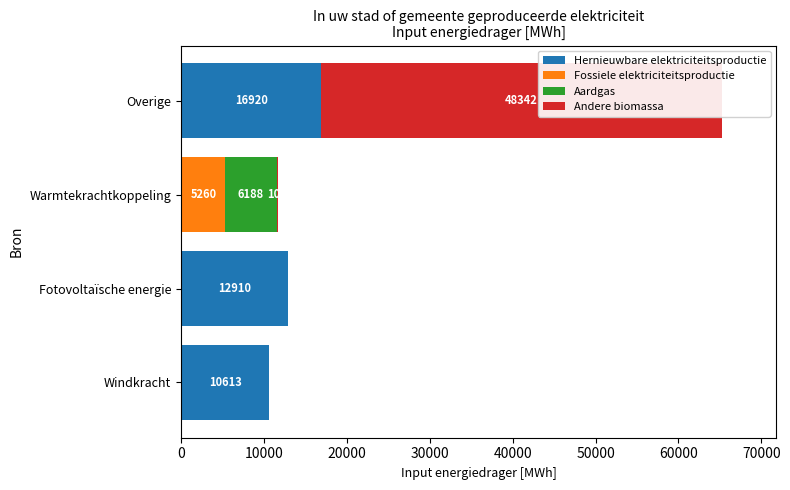

The value of Andere biomassa at Fotovoltaïsche energie is 0.0. True or false?

True